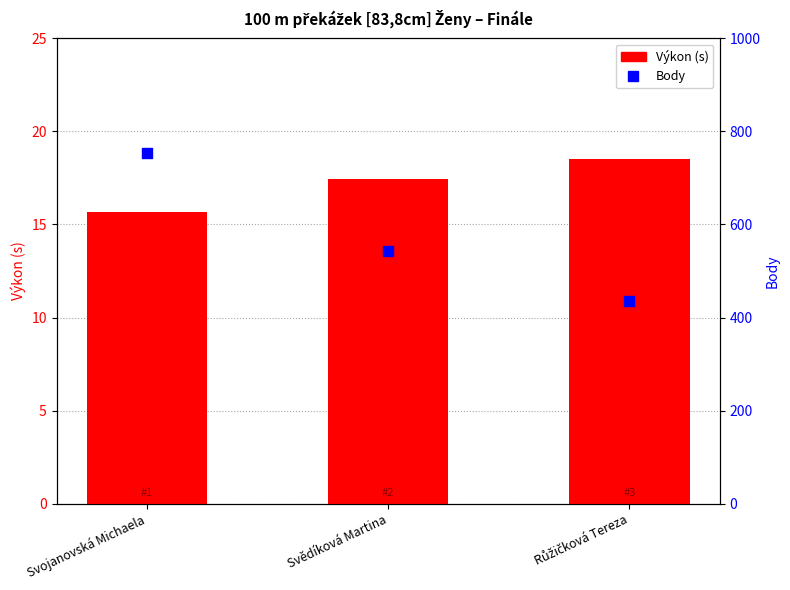

Which series has the largest total across all categories?

Body